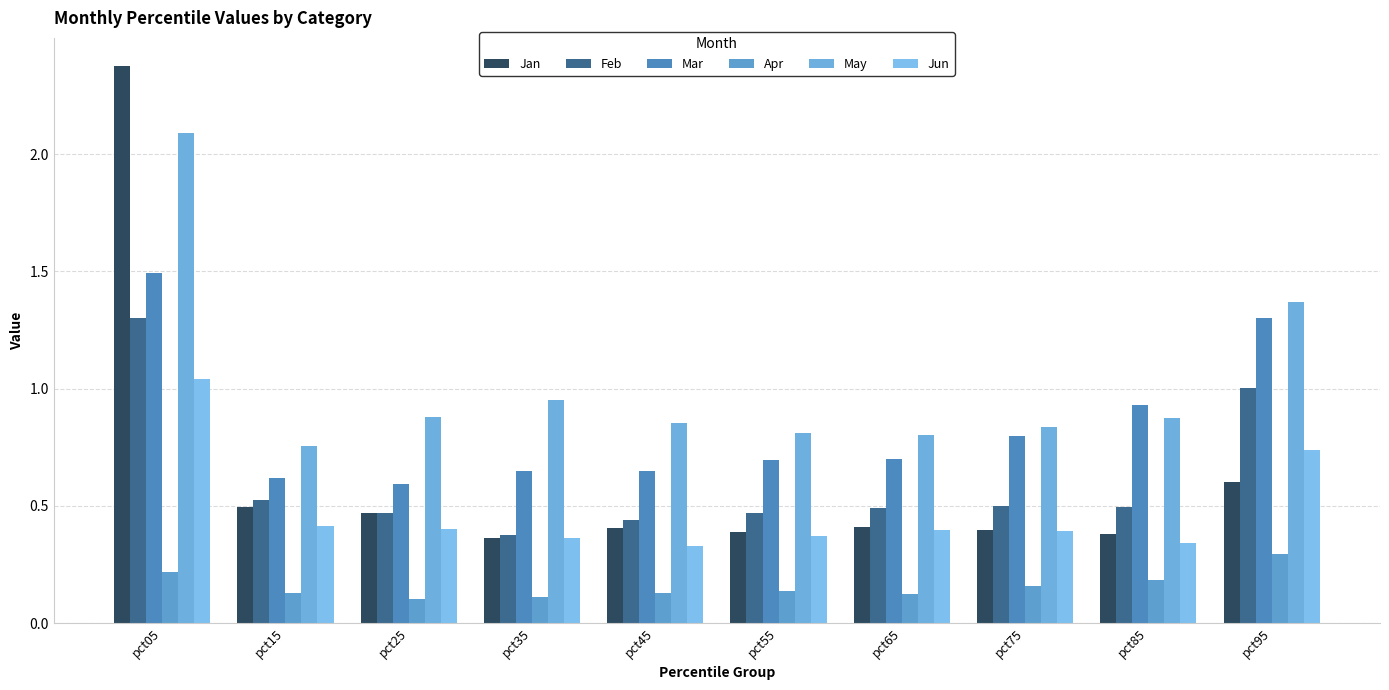

Reading left to right, transcribe all the data shown in this chart.

Jan: 2.4	0.5	0.5	0.4	0.4	0.4	0.4	0.4	0.4	0.6
Feb: 1.3	0.5	0.5	0.4	0.4	0.5	0.5	0.5	0.5	1.0
Mar: 1.5	0.6	0.6	0.6	0.6	0.7	0.7	0.8	0.9	1.3
Apr: 0.2	0.1	0.1	0.1	0.1	0.1	0.1	0.2	0.2	0.3
May: 2.1	0.8	0.9	1.0	0.9	0.8	0.8	0.8	0.9	1.4
Jun: 1.0	0.4	0.4	0.4	0.3	0.4	0.4	0.4	0.3	0.7